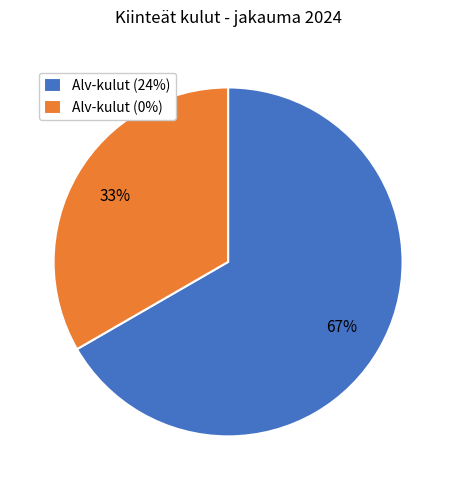

What is the smallest slice in the pie chart?

Alv-kulut (0%)